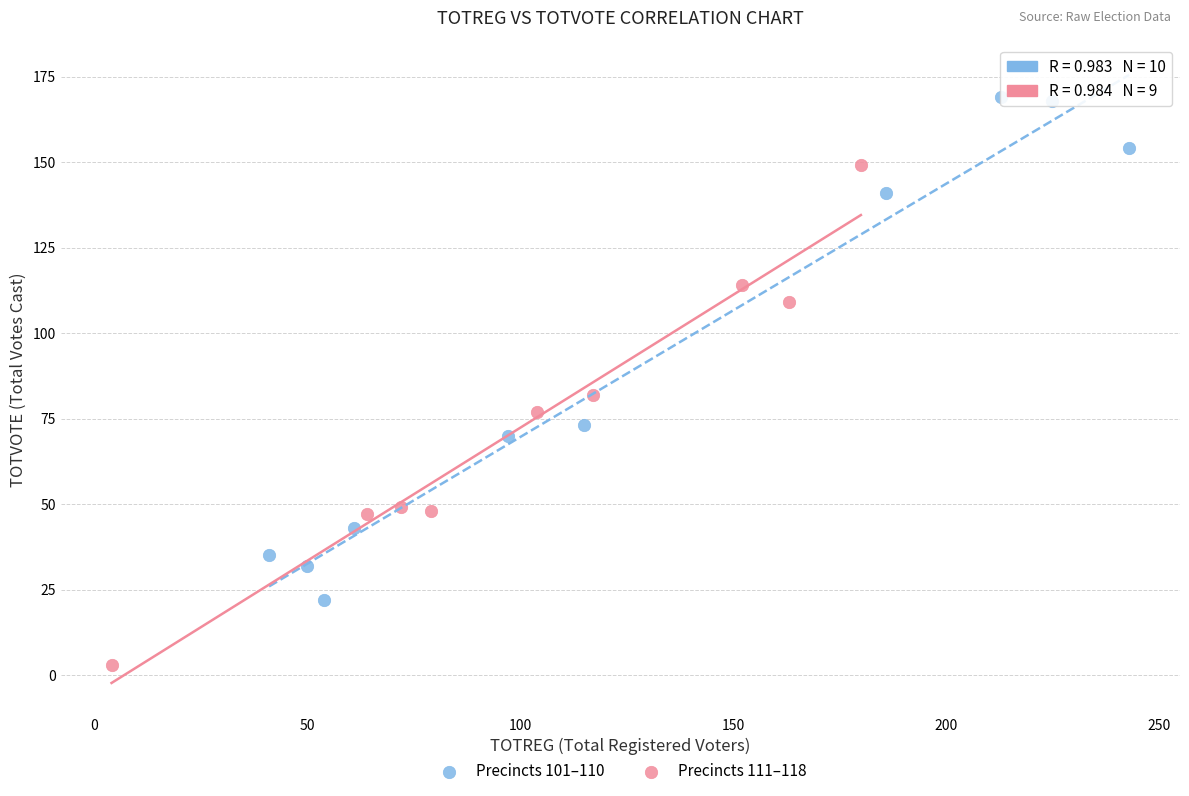

Which series contains the lowest Y value?

Precincts 111–118